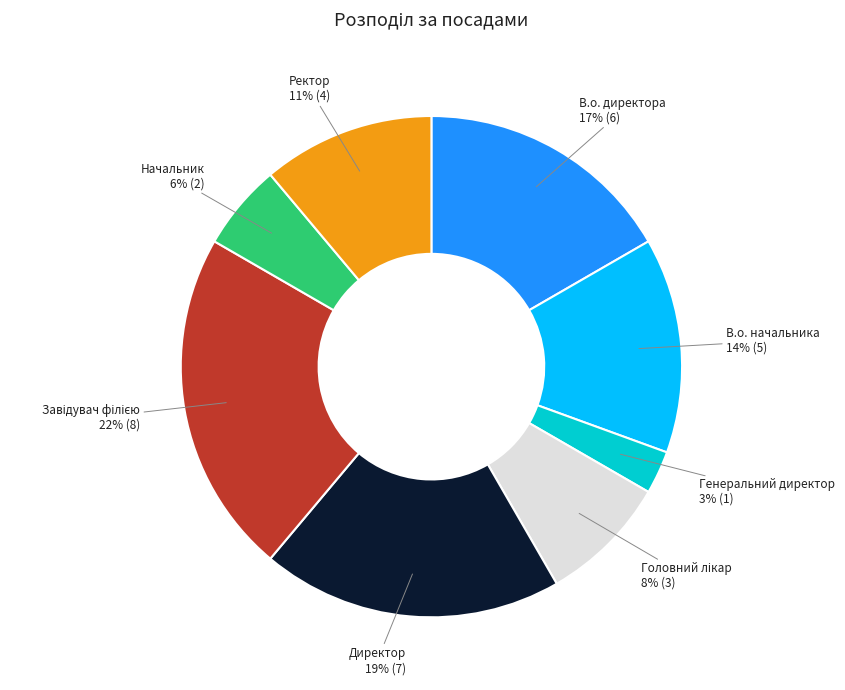

Count the number of slices in the pie.

8